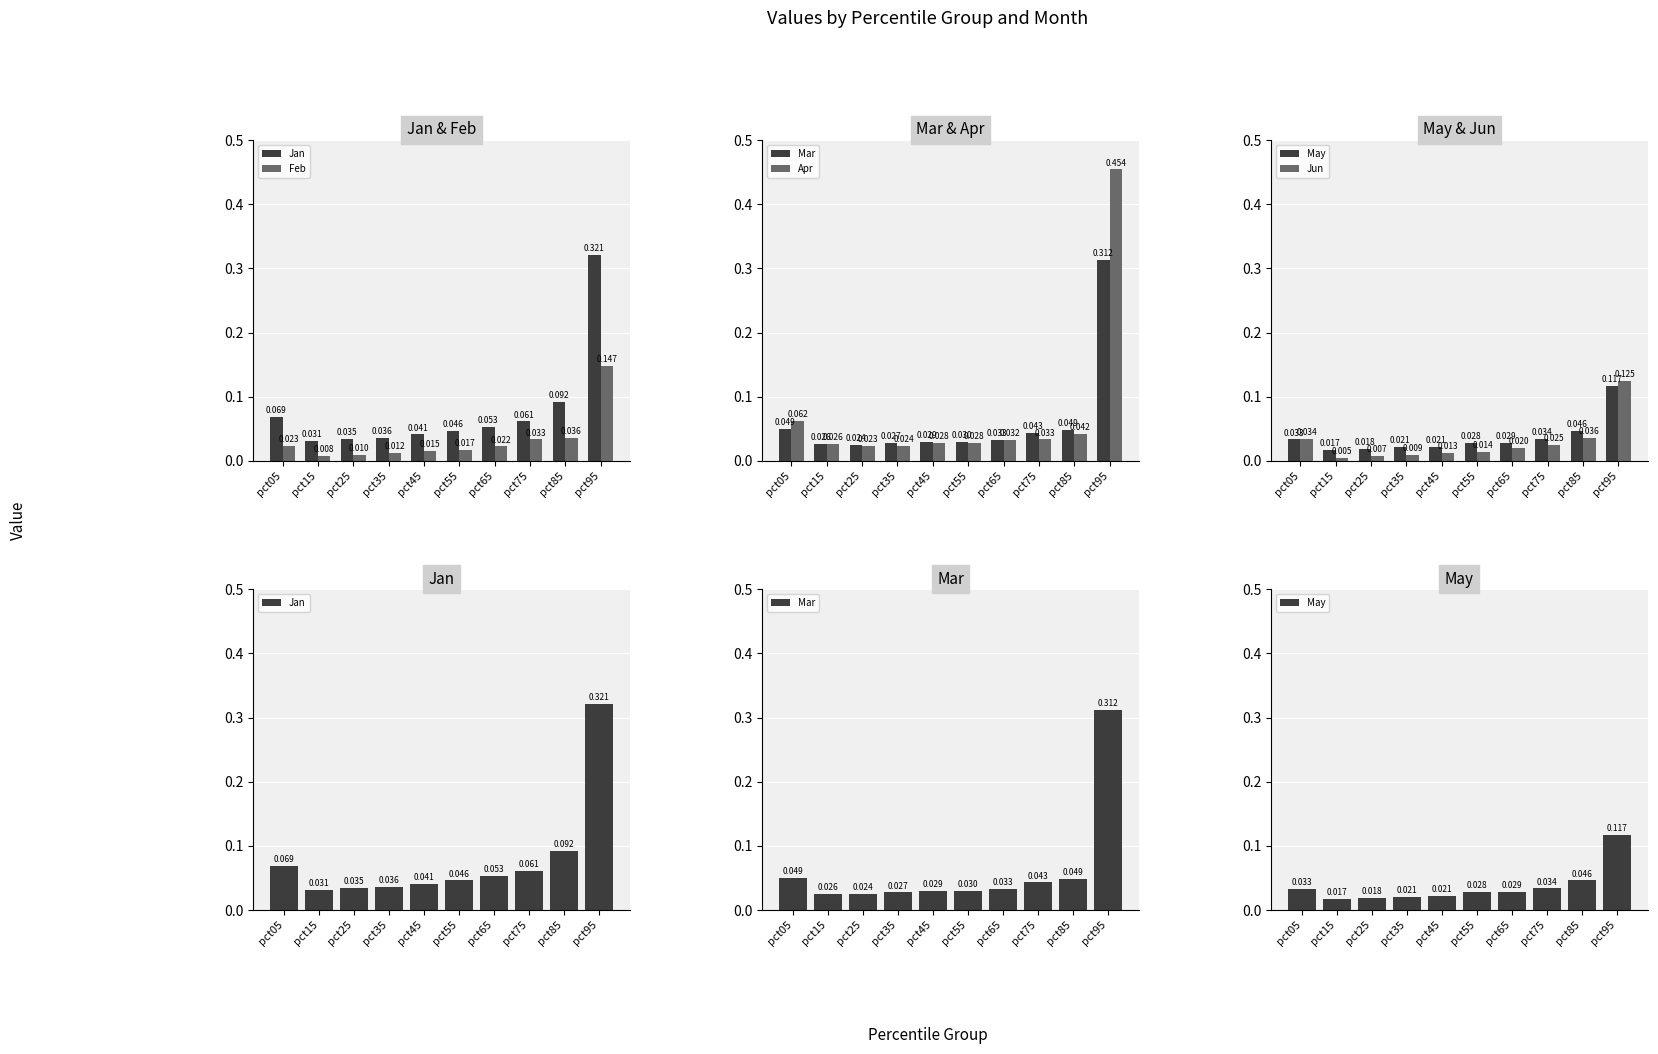

At which category is the sum across all series the highest?

pct95